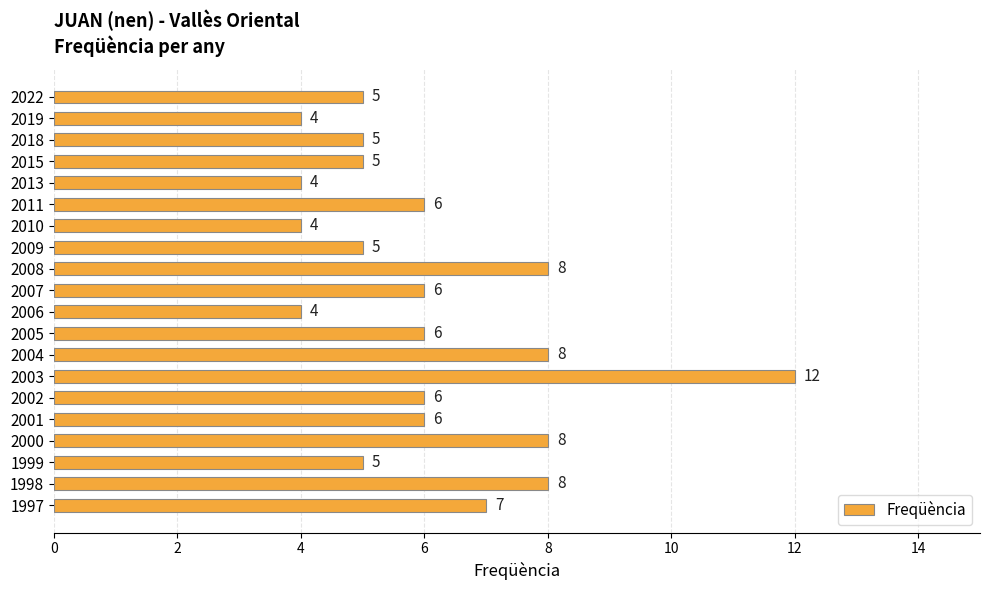

Between 2004 and 2003, which is larger?

2003